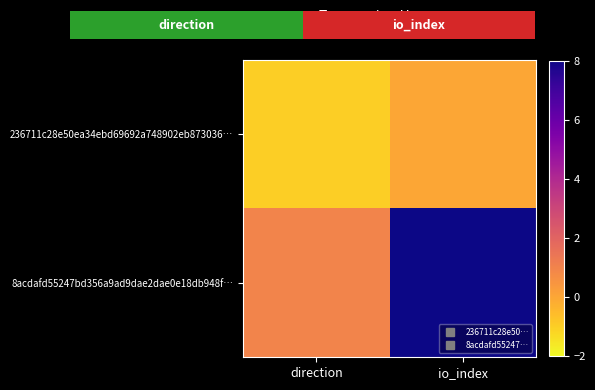

Reading right to left, extract all data points from this chart.

236711c28e50ea34ebd69692a748902eb873036…: io_index=0	direction=-1
8acdafd55247bd356a9ad9dae2dae0e18db948f…: io_index=8	direction=1